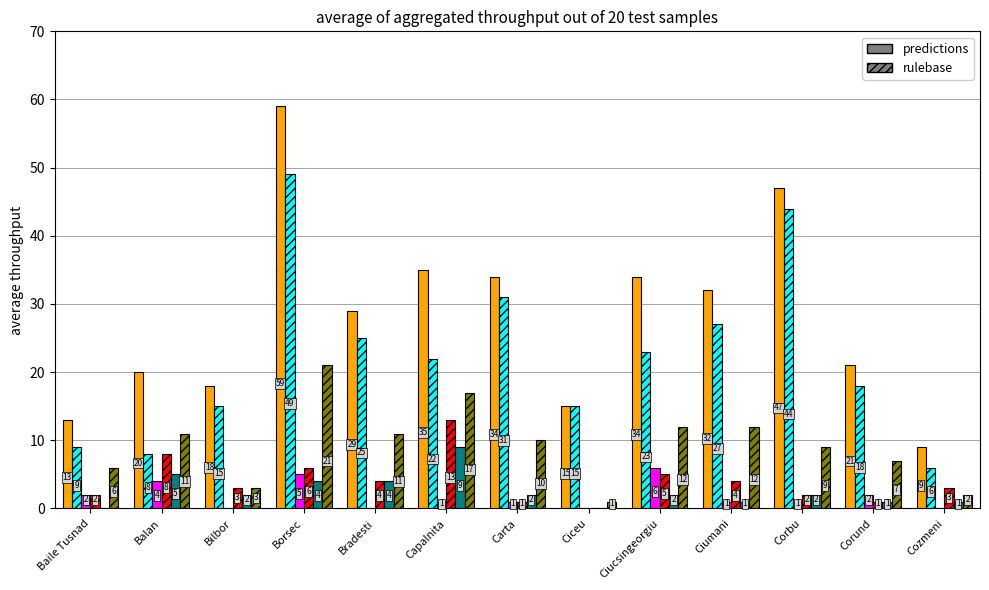

Does the chart contain stacked bars?

No